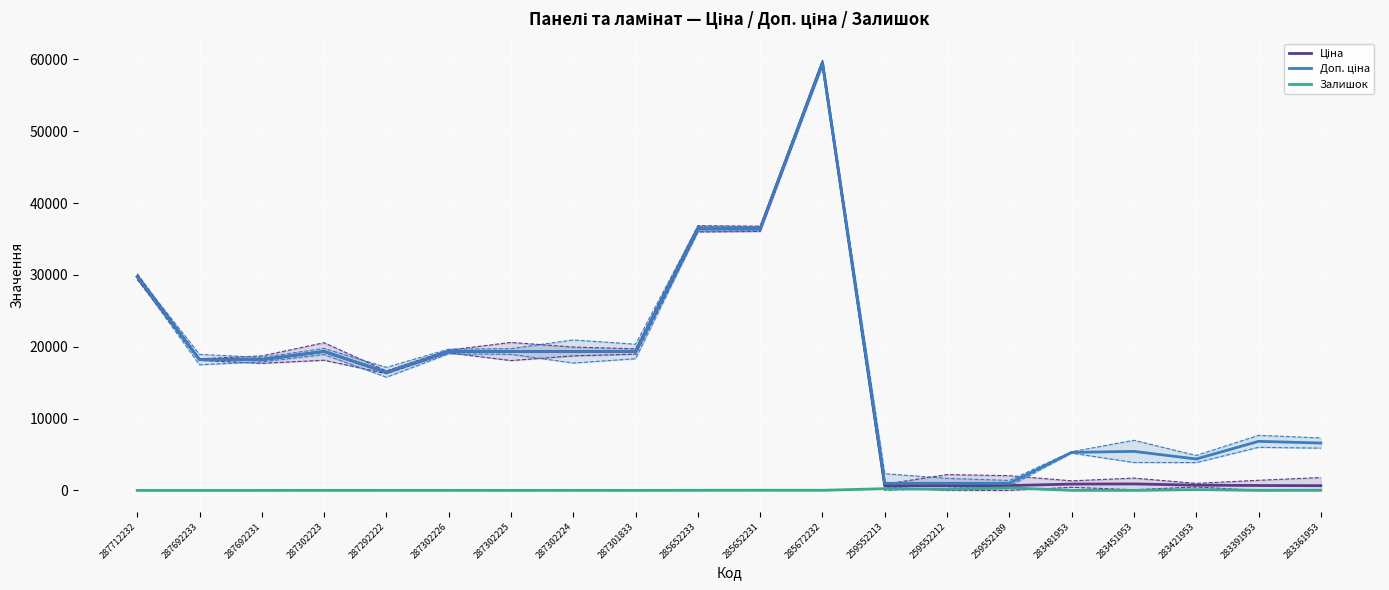

What is the label of the 4th point from the right?

283451953